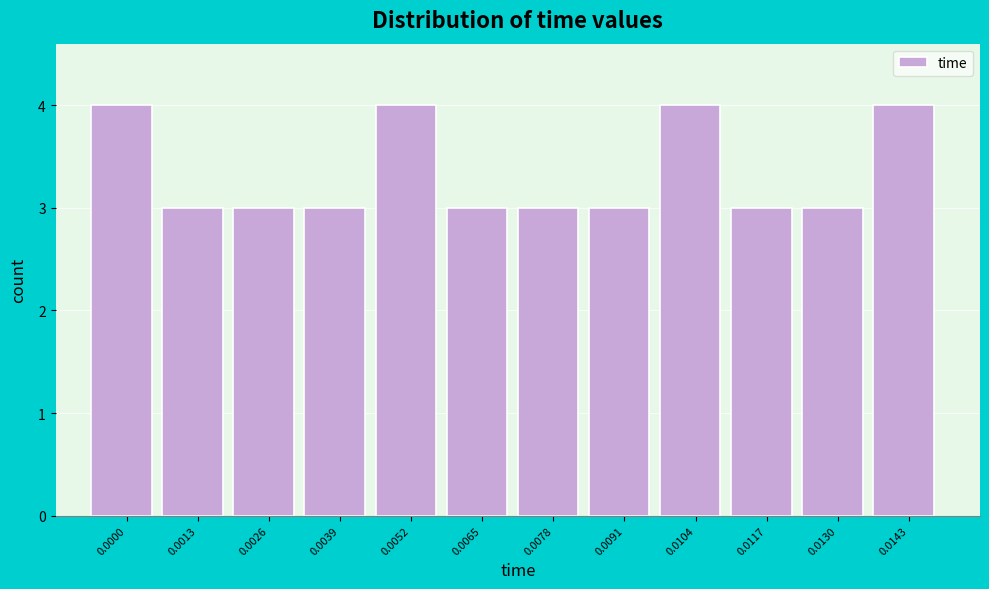

Reading right to left, what are all the values shown in this chart?

0.0143=4	0.0130=3	0.0117=3	0.0104=4	0.0091=3	0.0078=3	0.0065=3	0.0052=4	0.0039=3	0.0026=3	0.0013=3	0.0000=4